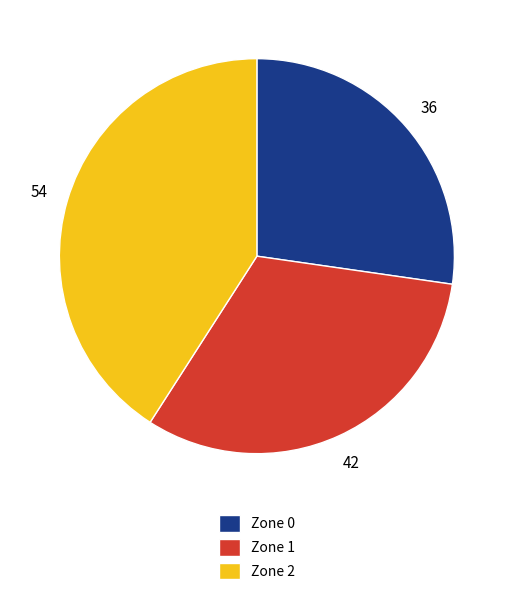

Between Zone 1 and Zone 0, which is larger?

Zone 1